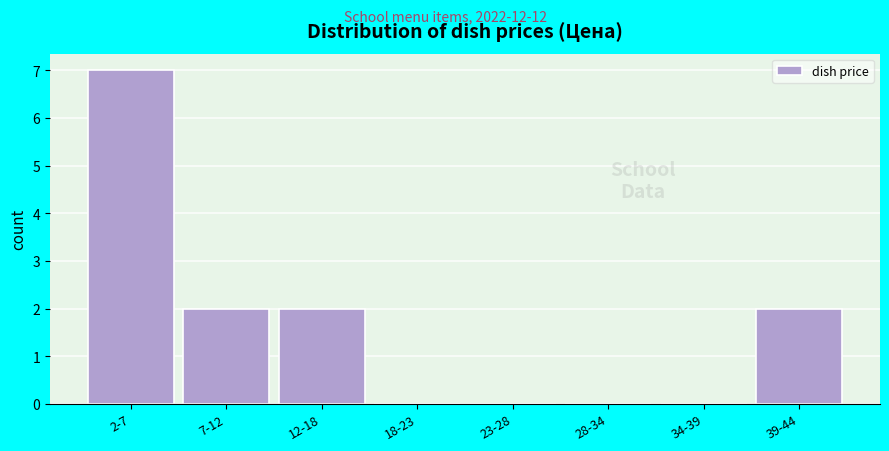

Reading left to right, list all the values displayed in this chart.

2-7=7	7-12=2	12-18=2	18-23=0	23-28=0	28-34=0	34-39=0	39-44=2